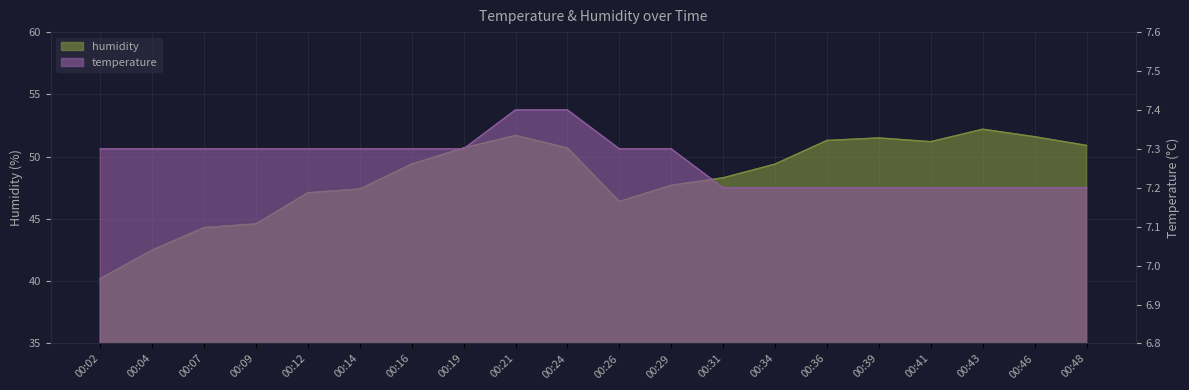

True or false: temperature has more than 0 interior local peaks.

False